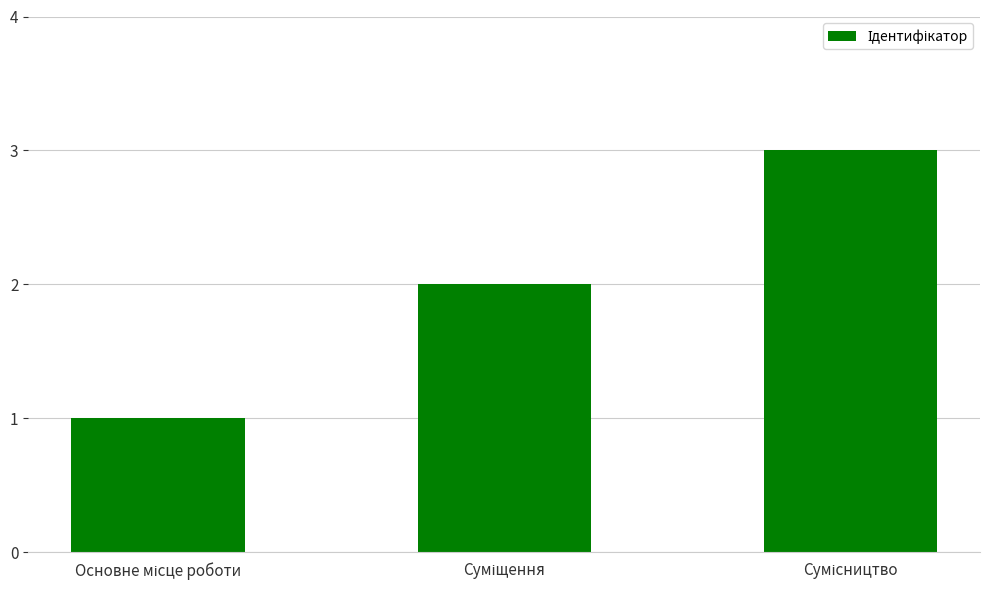

What is the sum of all values?

6